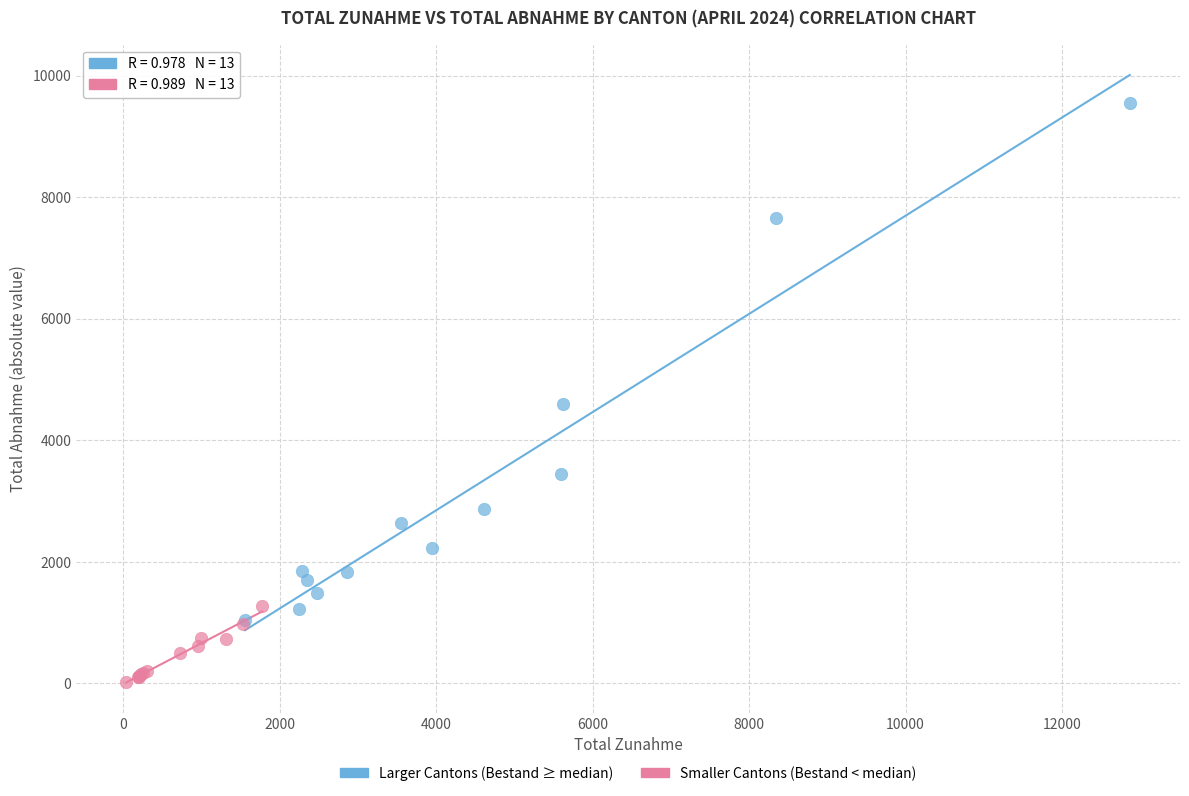

Which series contains the lowest Y value?

Smaller Cantons (Bestand < median)